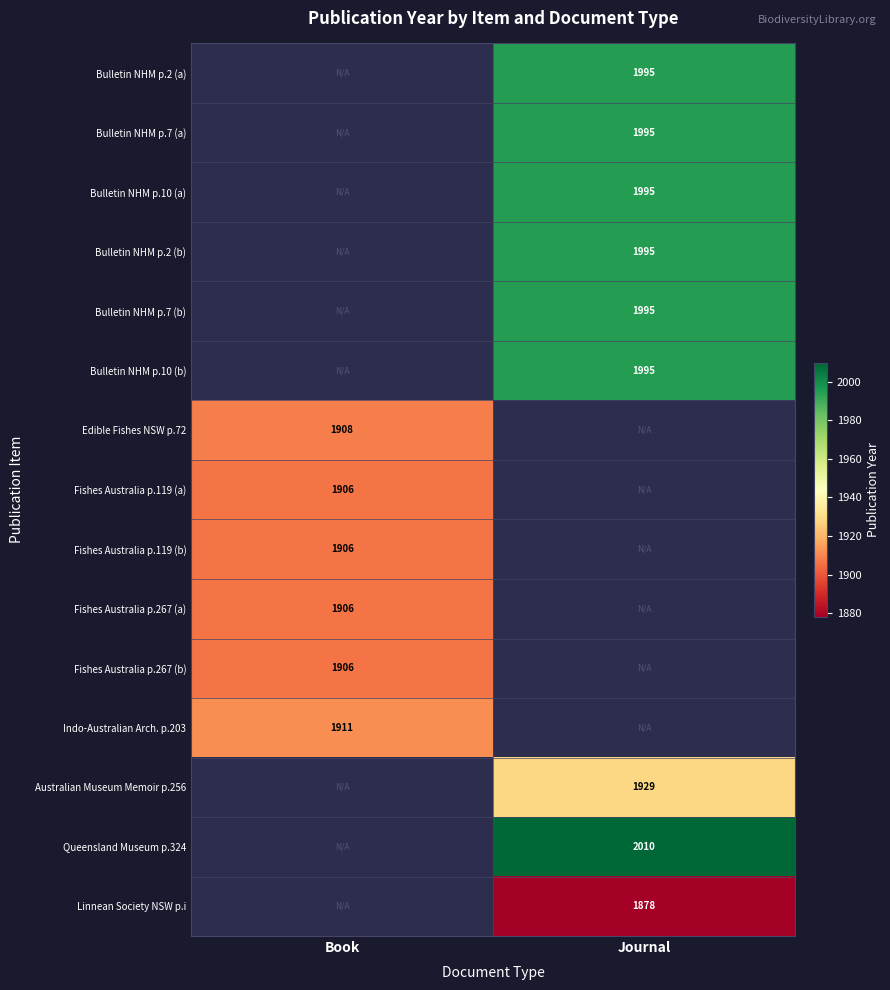

Is it true that Fishes Australia p.267 (a) equals 3081 at Book?

False